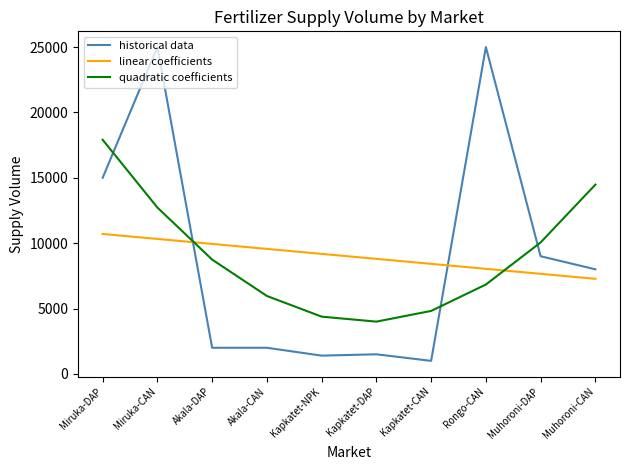

Which series ends up on top after the final intersection of quadratic coefficients and linear coefficients?

quadratic coefficients